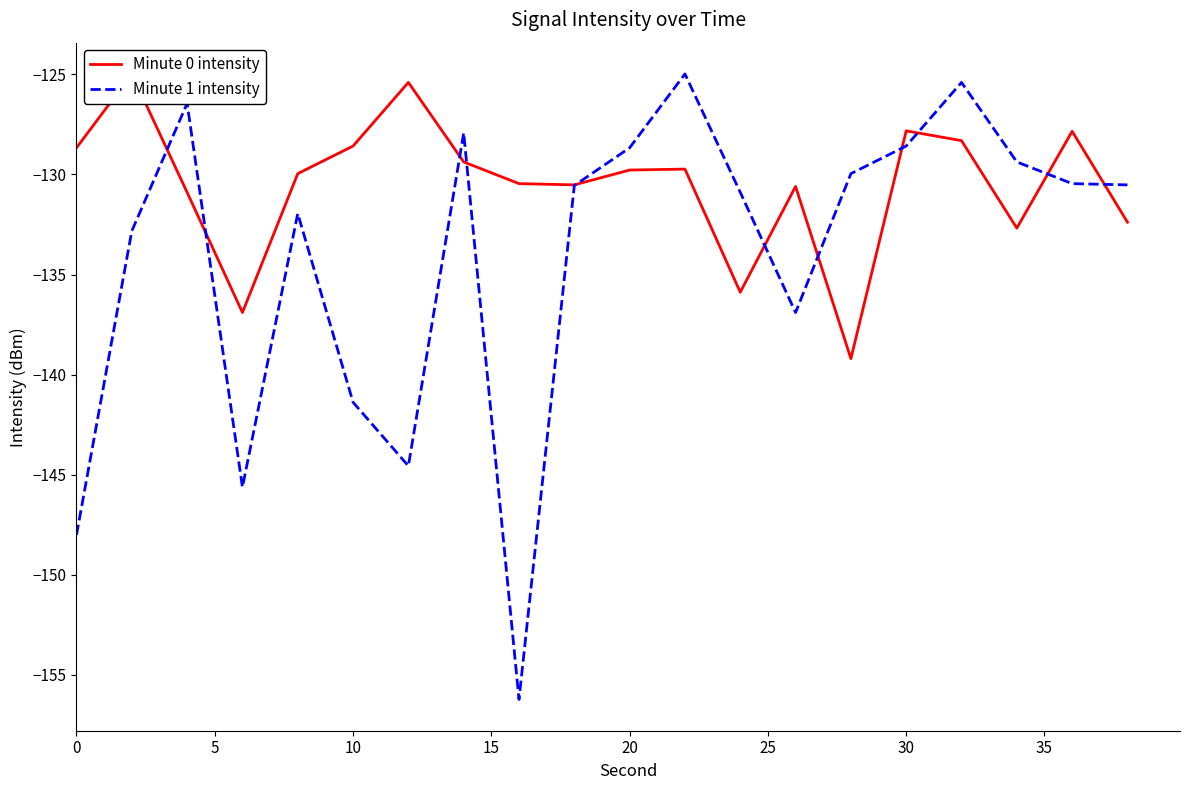

Count the number of categories in the chart.

20